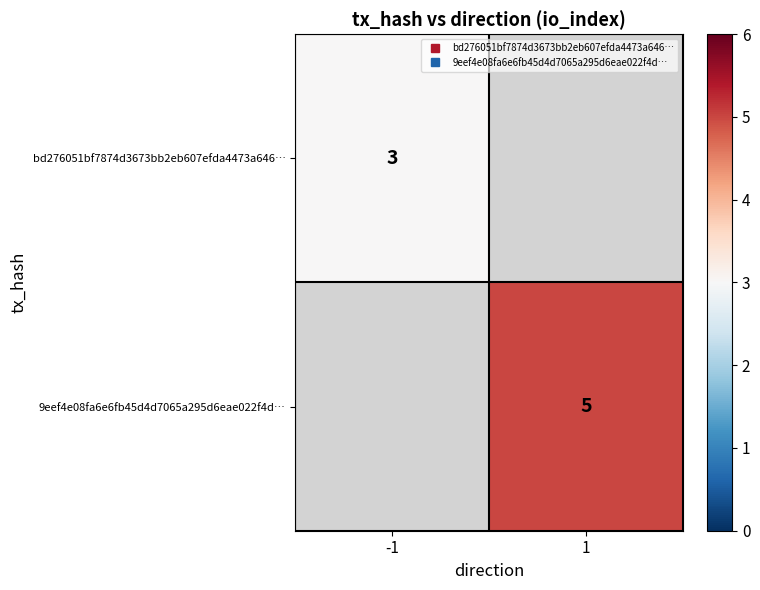

How many categories are shown in the chart?

2